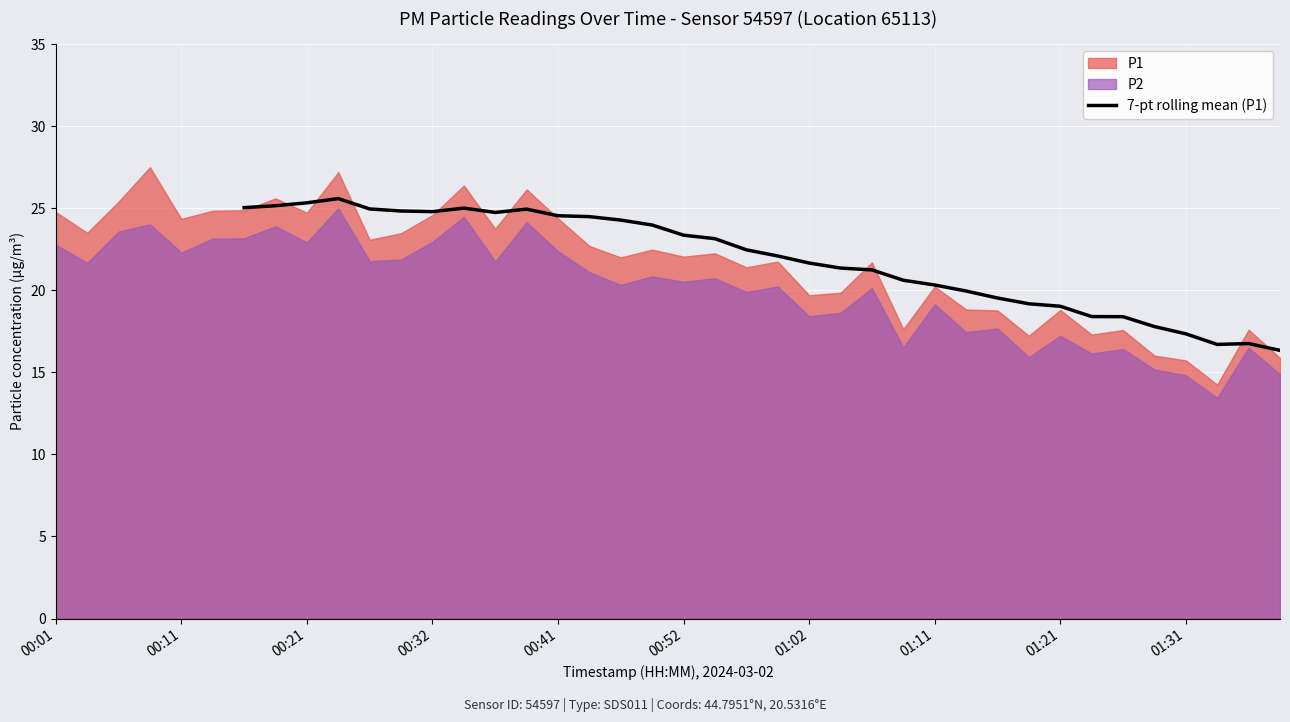

The value of 7-pt rolling mean (P1) at 00:21 is 9.0. True or false?

False